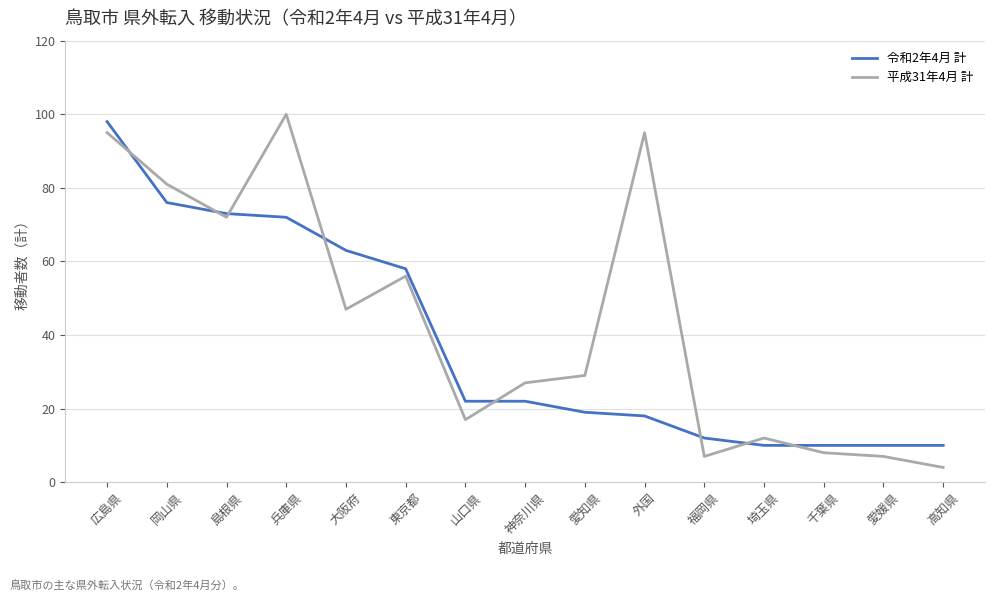

Reading left to right, transcribe all the data shown in this chart.

令和2年4月 計: 98	76	73	72	63	58	22	22	19	18	12	10	10	10	10
平成31年4月 計: 95	81	72	100	47	56	17	27	29	95	7	12	8	7	4